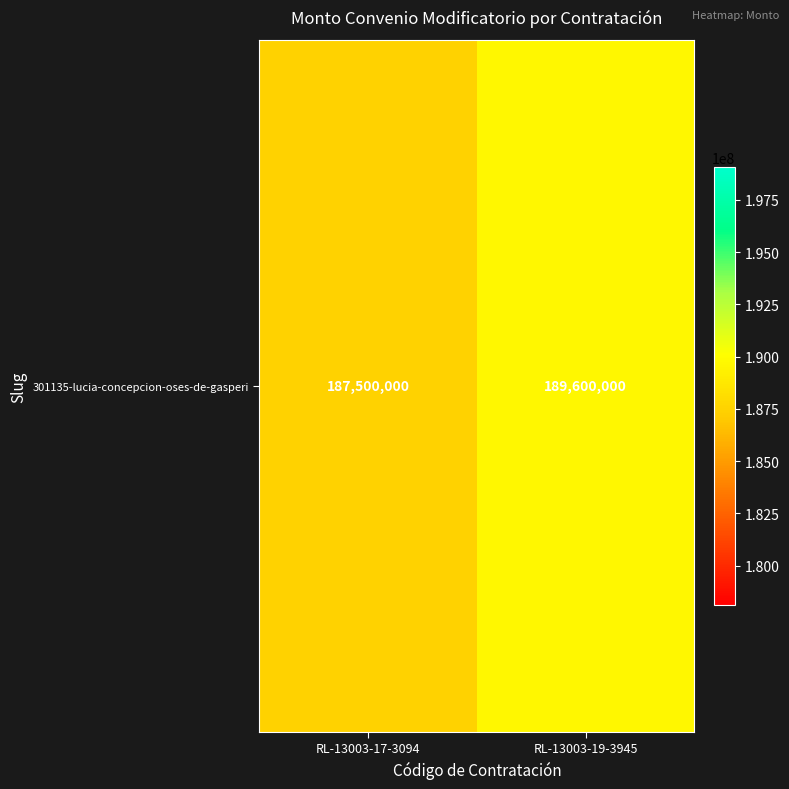

What is the average value?

188550000